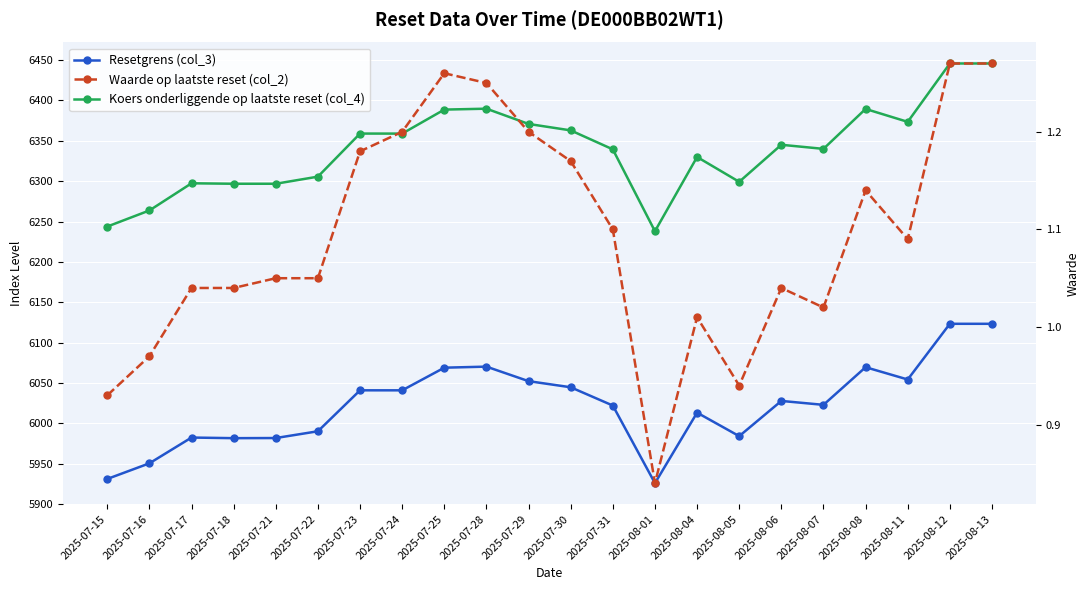

What is the label of the 6th point from the right?

2025-08-06